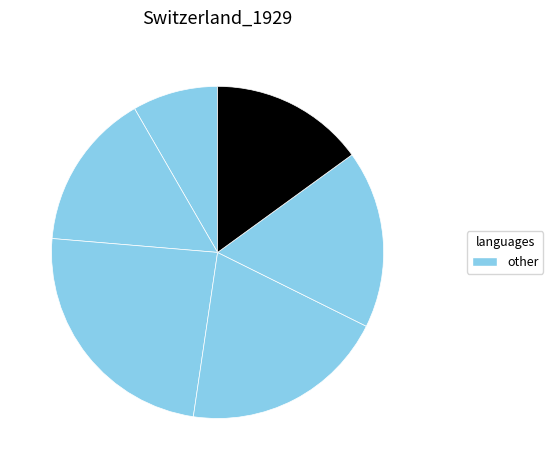

How many segments does this pie chart have?

6